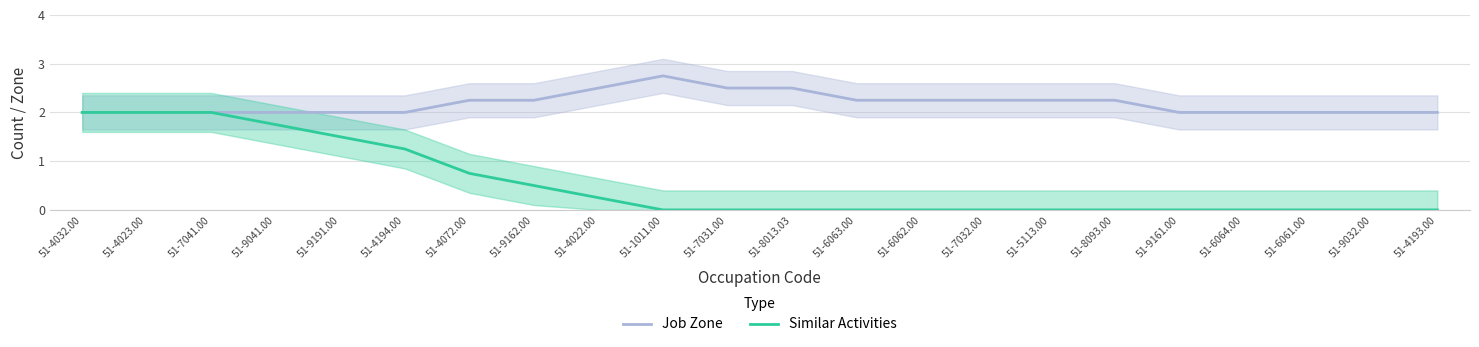

Between 51-4194.00 and 51-7032.00, which series saw the biggest shift?

Similar Activities